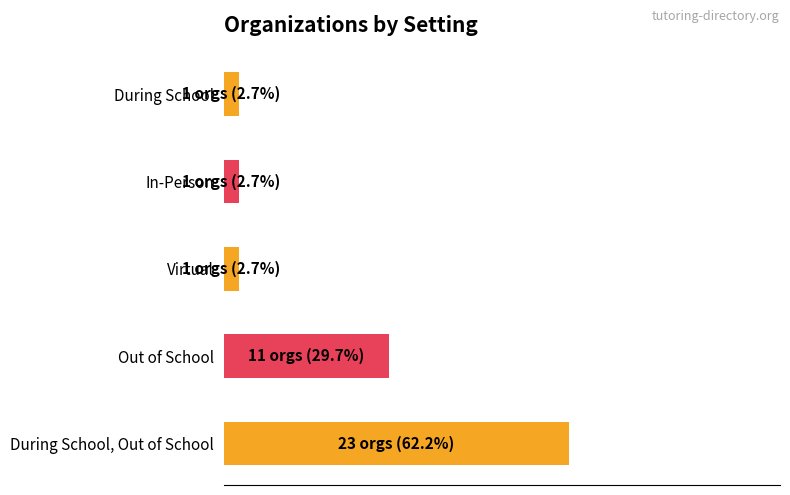

Does the chart contain any negative values?

No